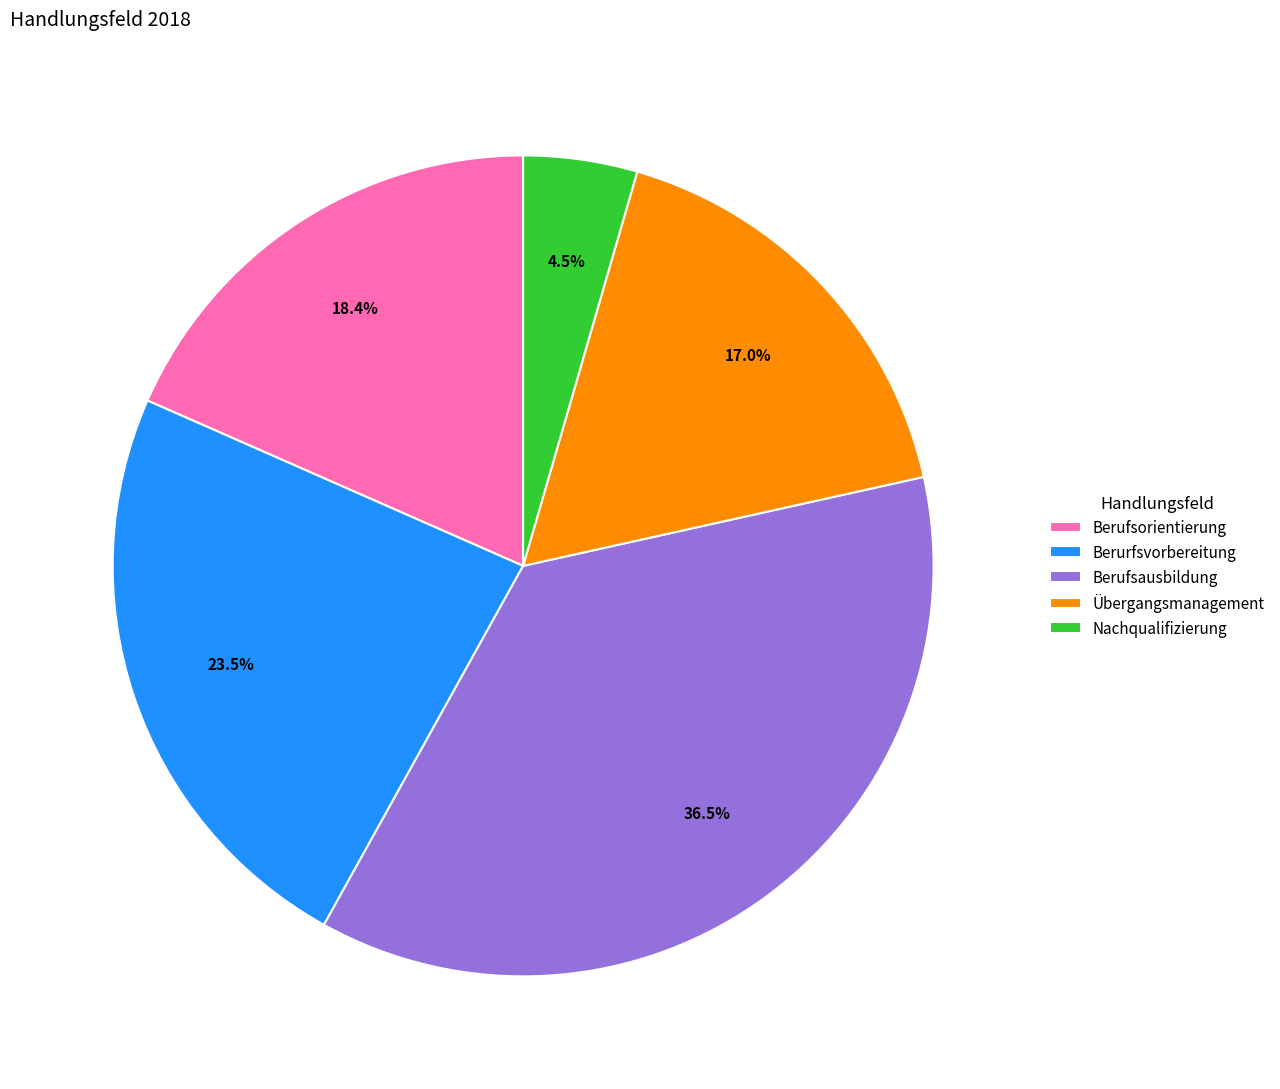

Is Berurfsvorbereitung the majority of the pie?

No